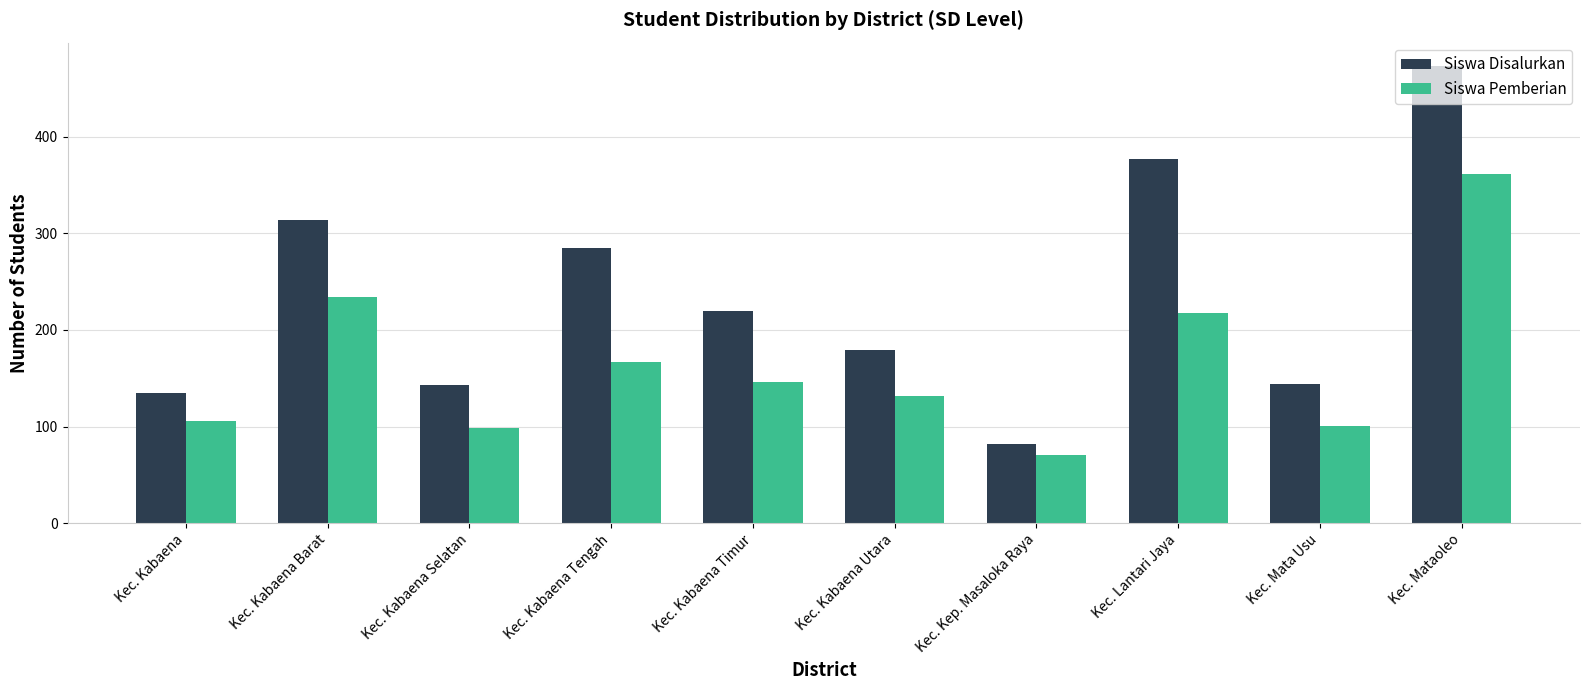

The value of Siswa Pemberian at Kec. Kabaena Selatan is 174. True or false?

False